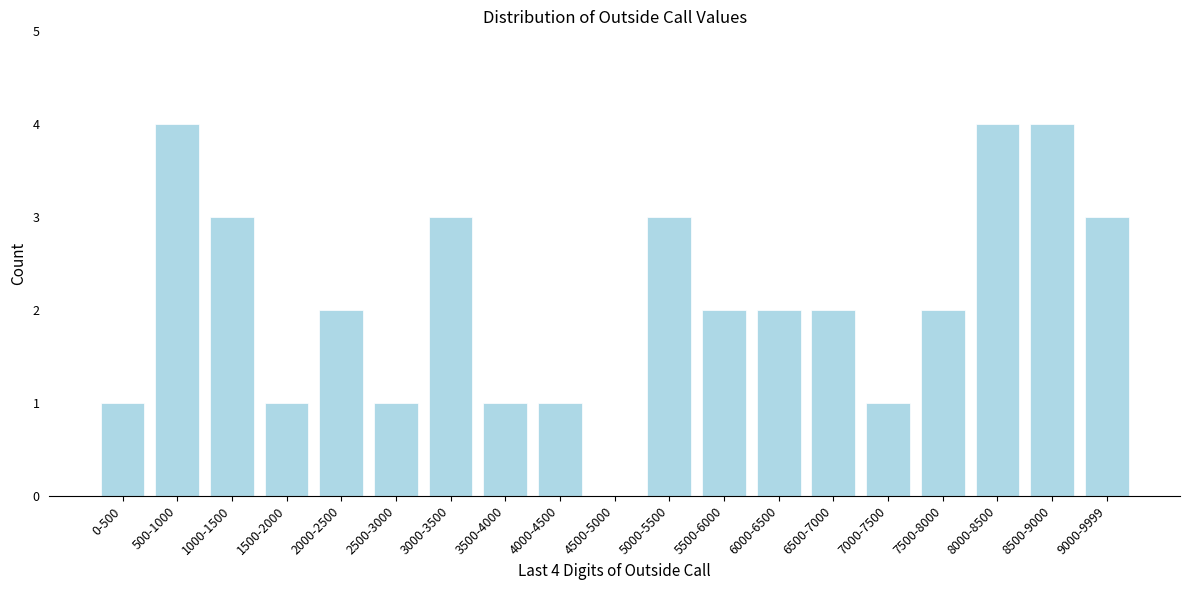

Reading left to right, transcribe all the data shown in this chart.

0-500=1	500-1000=4	1000-1500=3	1500-2000=1	2000-2500=2	2500-3000=1	3000-3500=3	3500-4000=1	4000-4500=1	4500-5000=0	5000-5500=3	5500-6000=2	6000-6500=2	6500-7000=2	7000-7500=1	7500-8000=2	8000-8500=4	8500-9000=4	9000-9999=3